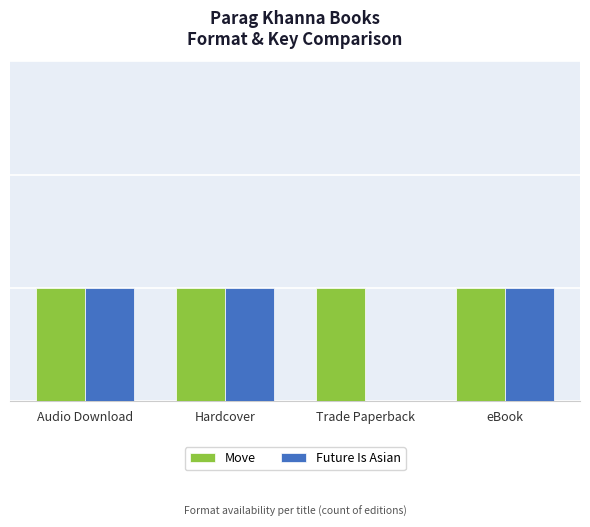

Does the chart contain stacked bars?

No